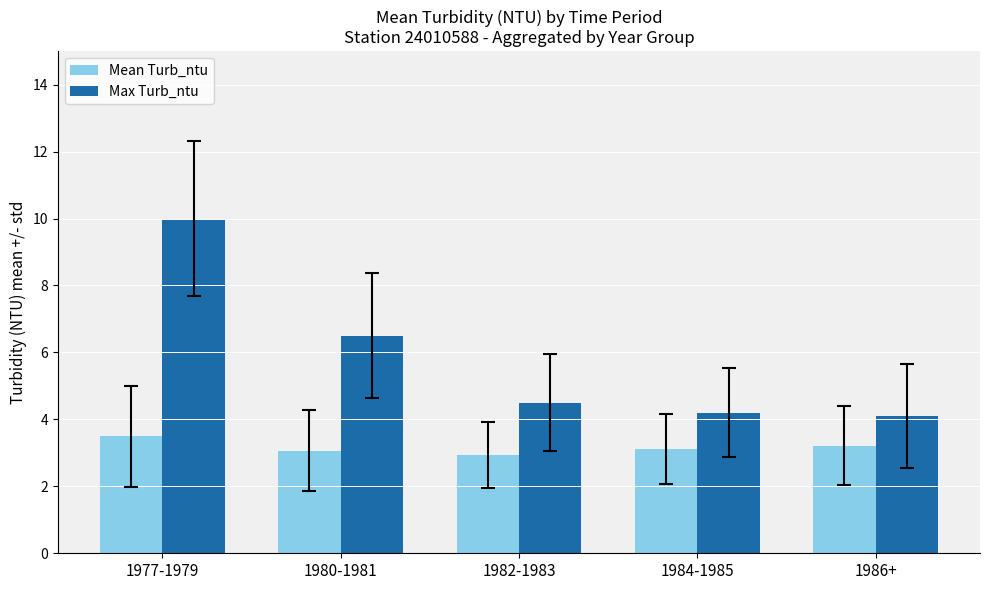

Reading right to left, what are all the values shown in this chart?

Mean Turb_ntu: 1986+=3.2	1984-1985=3.1	1982-1983=2.9	1980-1981=3.1	1977-1979=3.5
Max Turb_ntu: 1986+=4.1	1984-1985=4.2	1982-1983=4.5	1980-1981=6.5	1977-1979=10.0